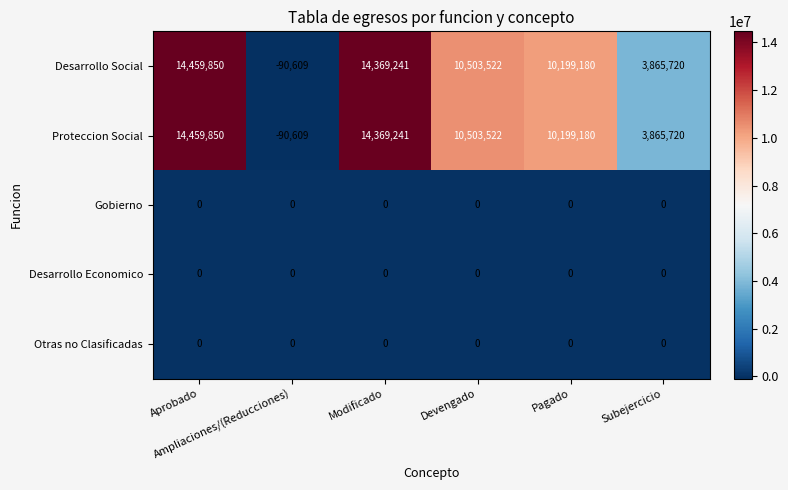

What is the sum of all Desarrollo Social values?

53306904